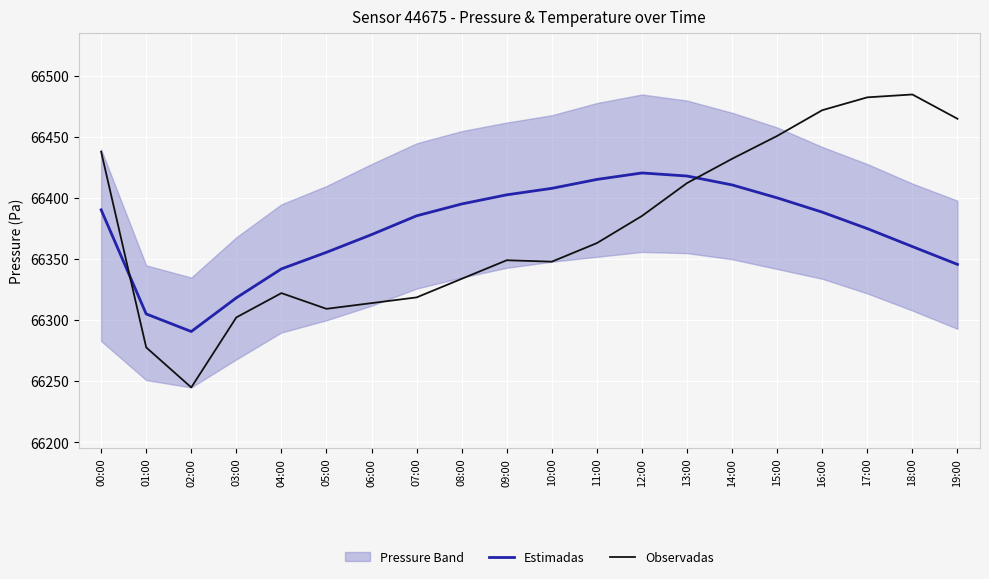

What position from the left is 12:00?

13